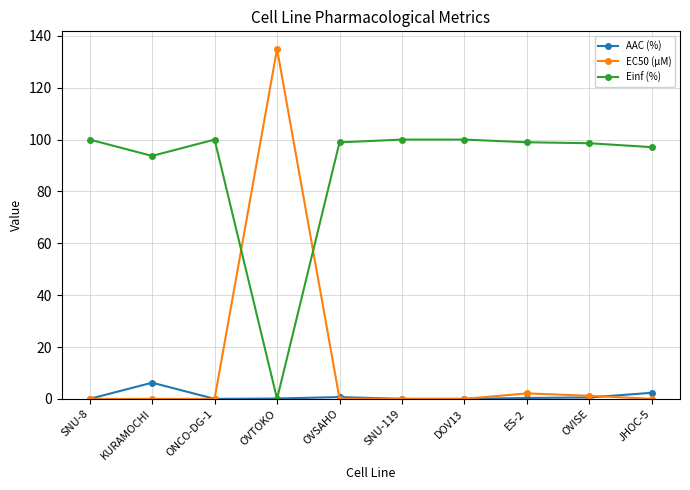

What is the greatest value displayed?

135.0